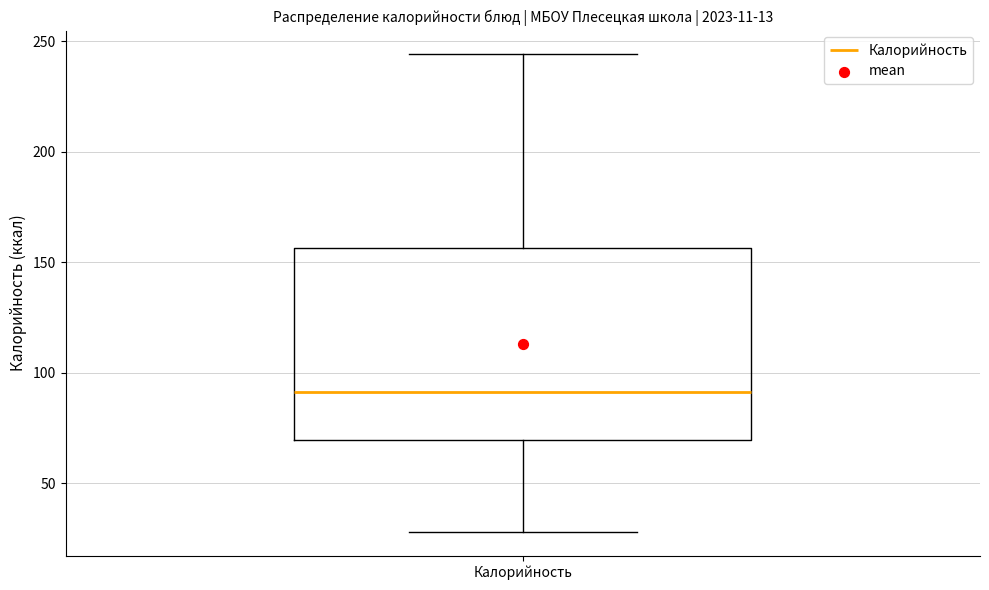

Transcribe this box plot: give where the median line is, the range the box spans, and where the two whiskers end, as read against the y-axis. The values are not printed on the chart, so give them approximately, as read against the axis.

median 90, box 70 to 155, whiskers 30 to 245